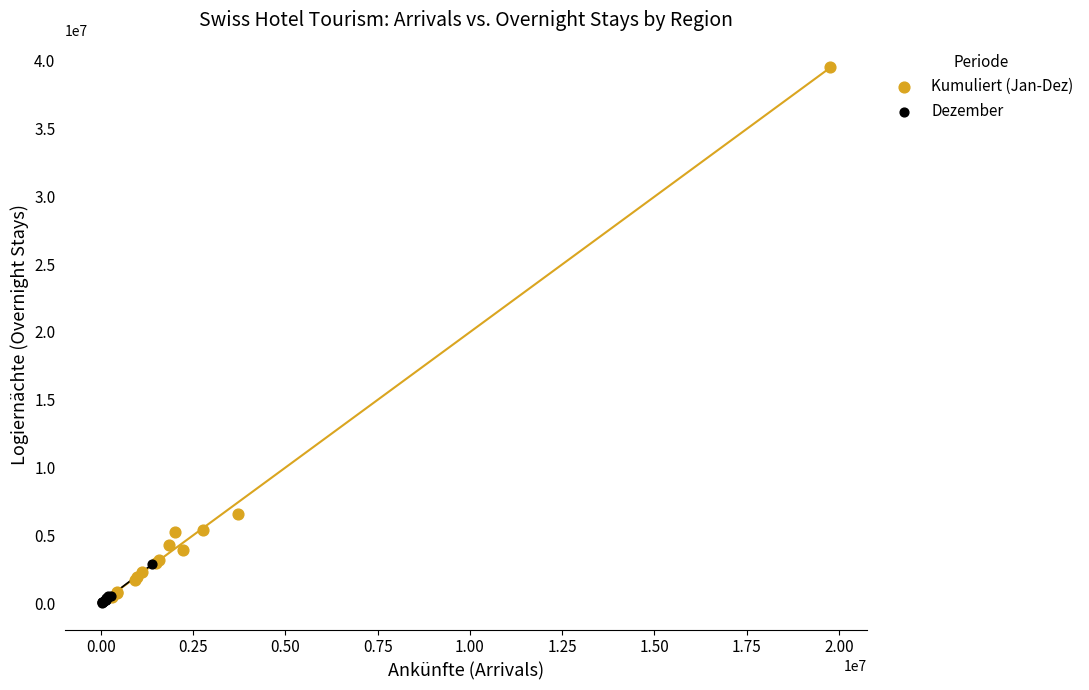

Which series reaches the maximum Y coordinate?

Kumuliert (Jan-Dez)